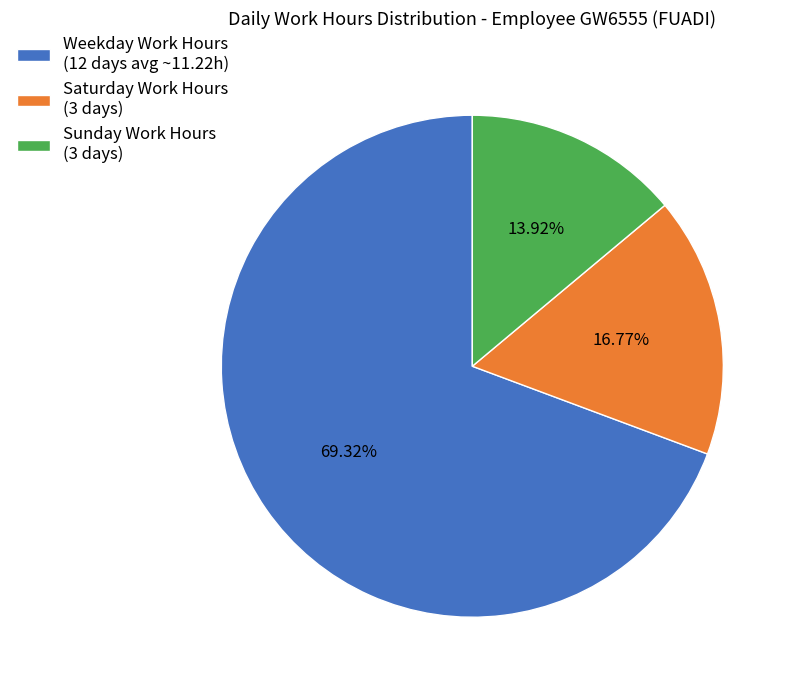

What is the largest slice in the pie chart?

Weekday Work Hours (12 days avg ~11.22h)